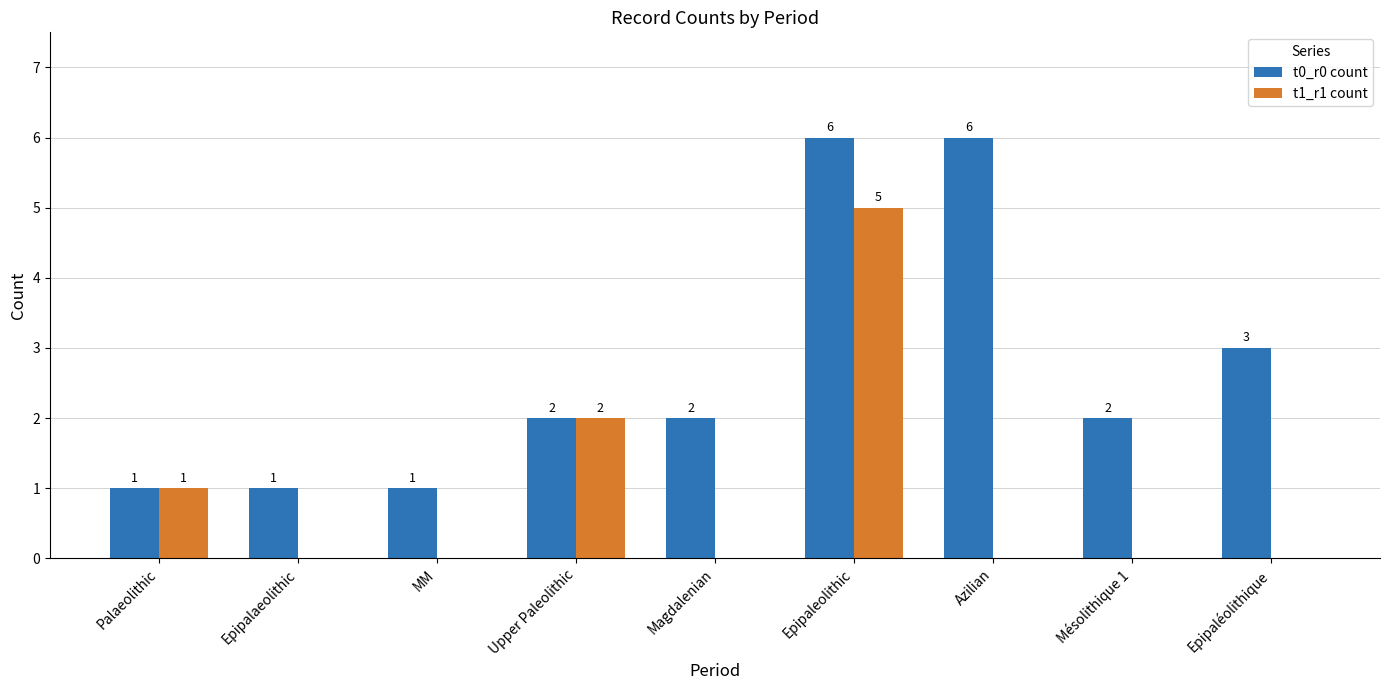

Does the chart contain stacked bars?

No